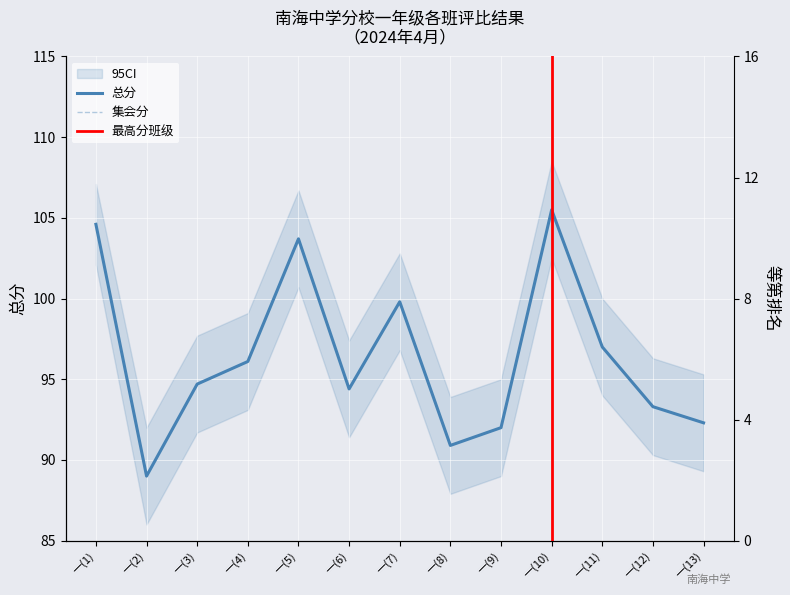

Reading left to right, extract all data points from this chart.

总分: 一(1)=104.6	一(2)=89.0	一(3)=94.7	一(4)=96.1	一(5)=103.7	一(6)=94.4	一(7)=99.8	一(8)=90.9	一(9)=92.0	一(10)=105.5	一(11)=97.0	一(12)=93.3	一(13)=92.3
集会分: 一(1)=3.0	一(2)=3.0	一(3)=3.0	一(4)=3.0	一(5)=3.0	一(6)=3.0	一(7)=3.0	一(8)=3.0	一(9)=2.9	一(10)=3.0	一(11)=3.0	一(12)=3.0	一(13)=3.0
等第排名: 一(1)=2.0	一(2)=13.0	一(3)=7.0	一(4)=6.0	一(5)=3.0	一(6)=8.0	一(7)=4.0	一(8)=12.0	一(9)=11.0	一(10)=1.0	一(11)=5.0	一(12)=9.0	一(13)=10.0